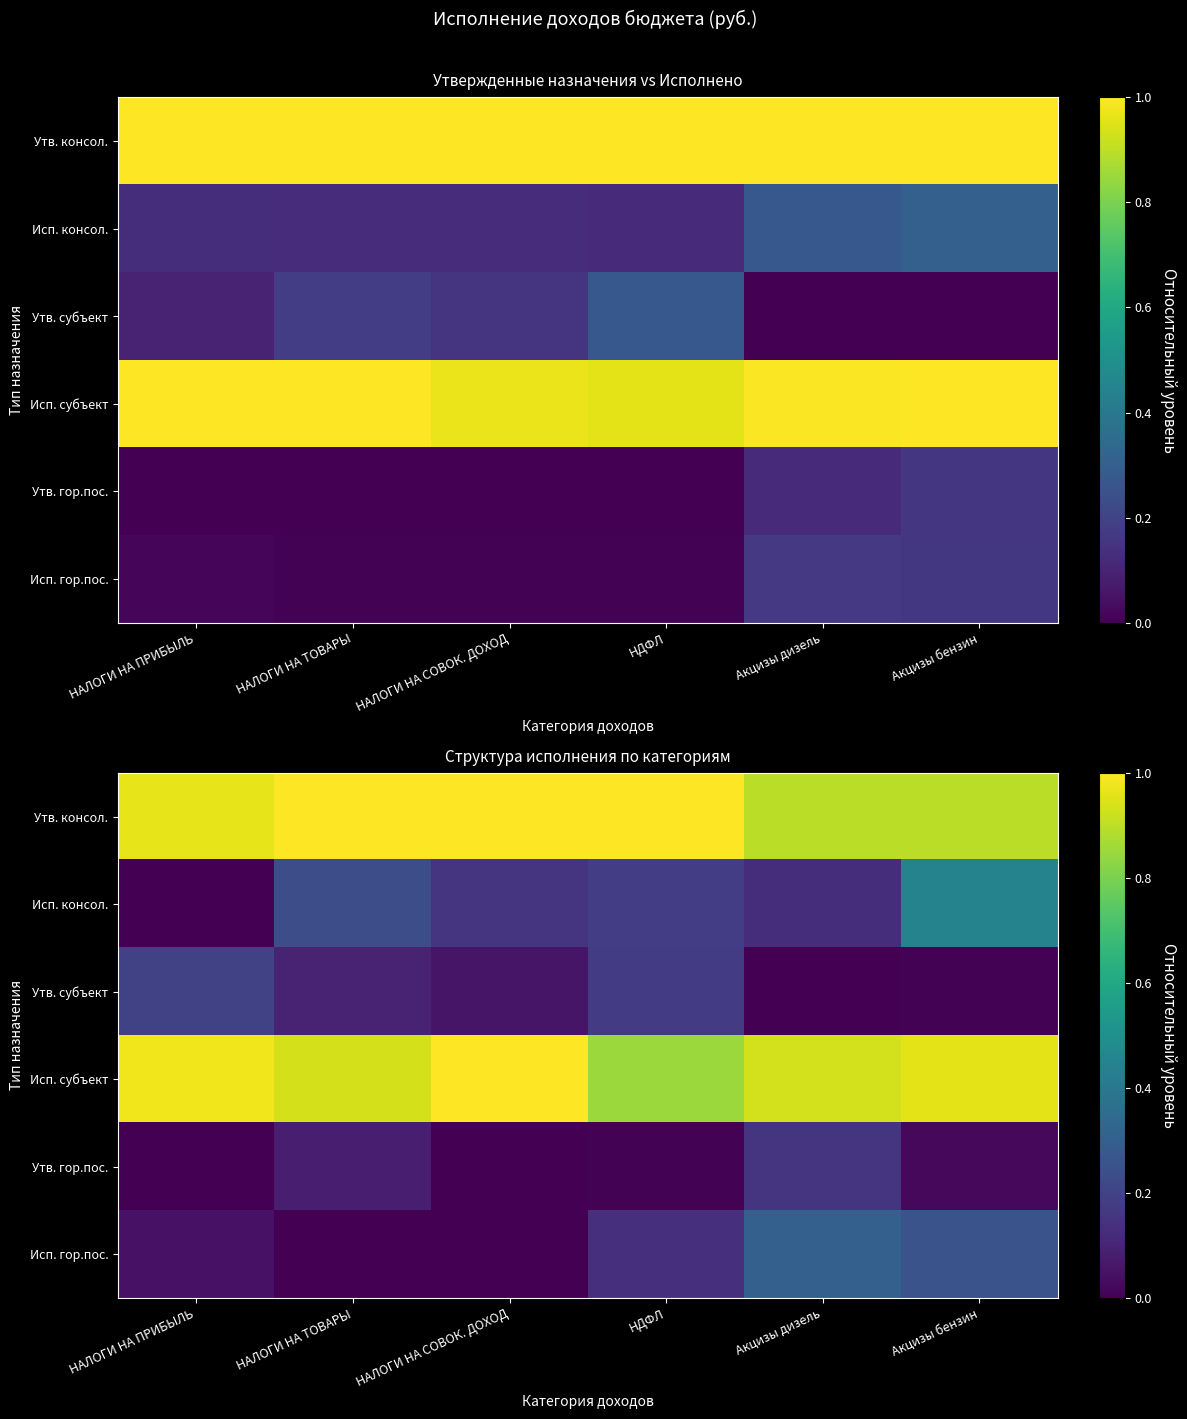

What is the difference between the Утв. консол. values at Акцизы дизель and НАЛОГИ НА ПРИБЫЛЬ?

0.1